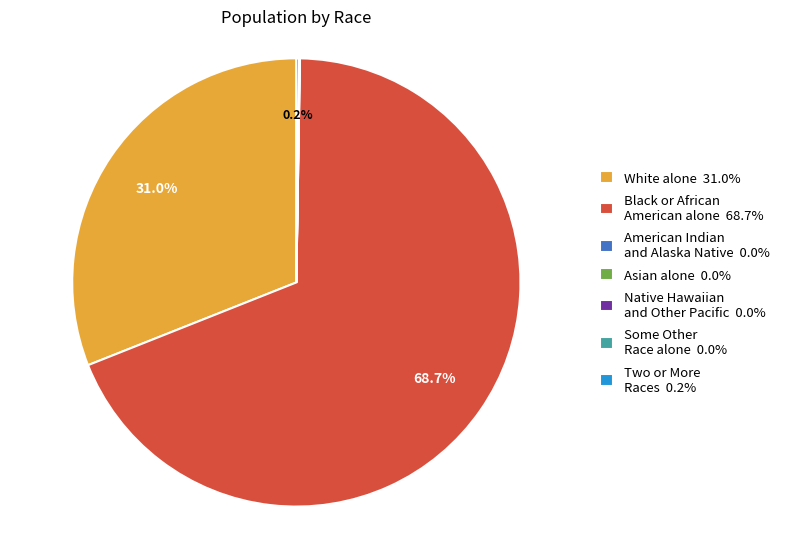

To the nearest percent, what is the average slice percentage?

14%